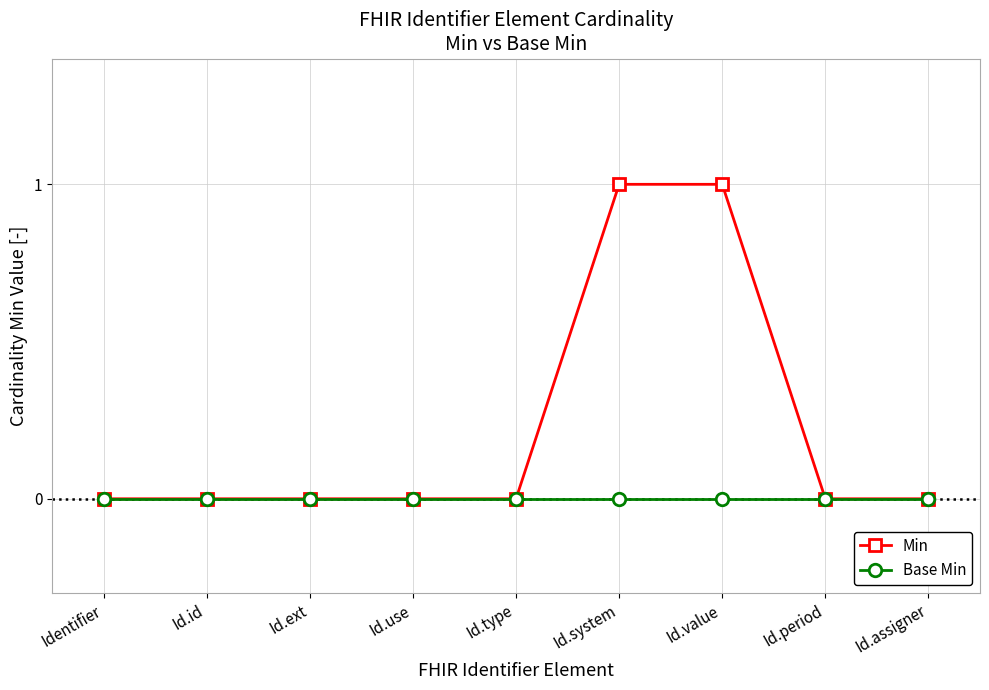

Which series has the largest range (max minus min)?

Min